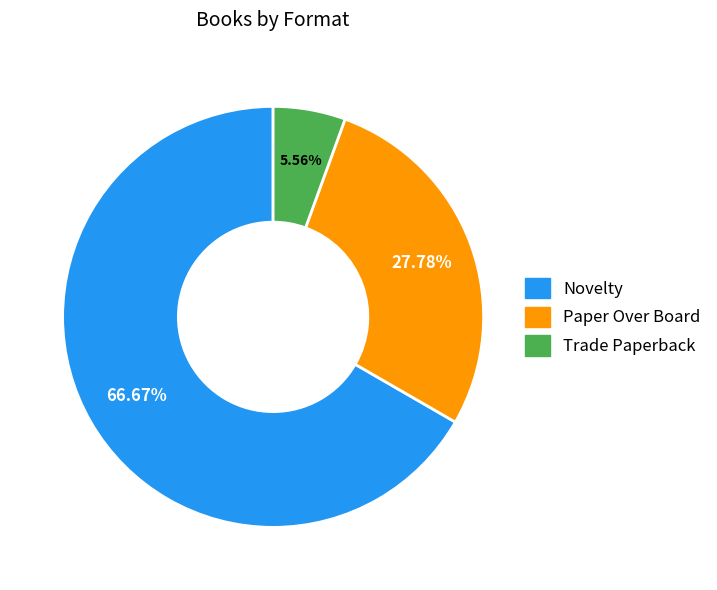

What is the majority slice?

Novelty